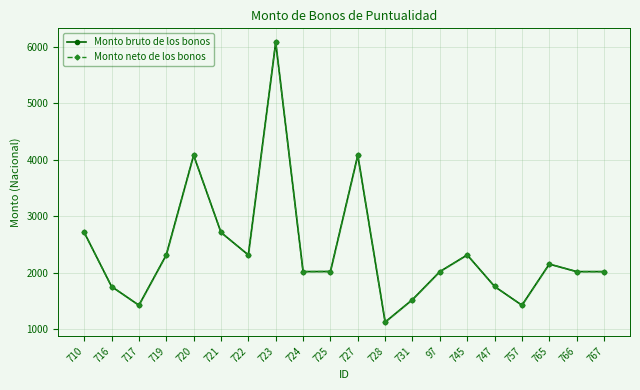

True or false: Monto neto de los bonos has more than 1 points higher than both neighbors.

True